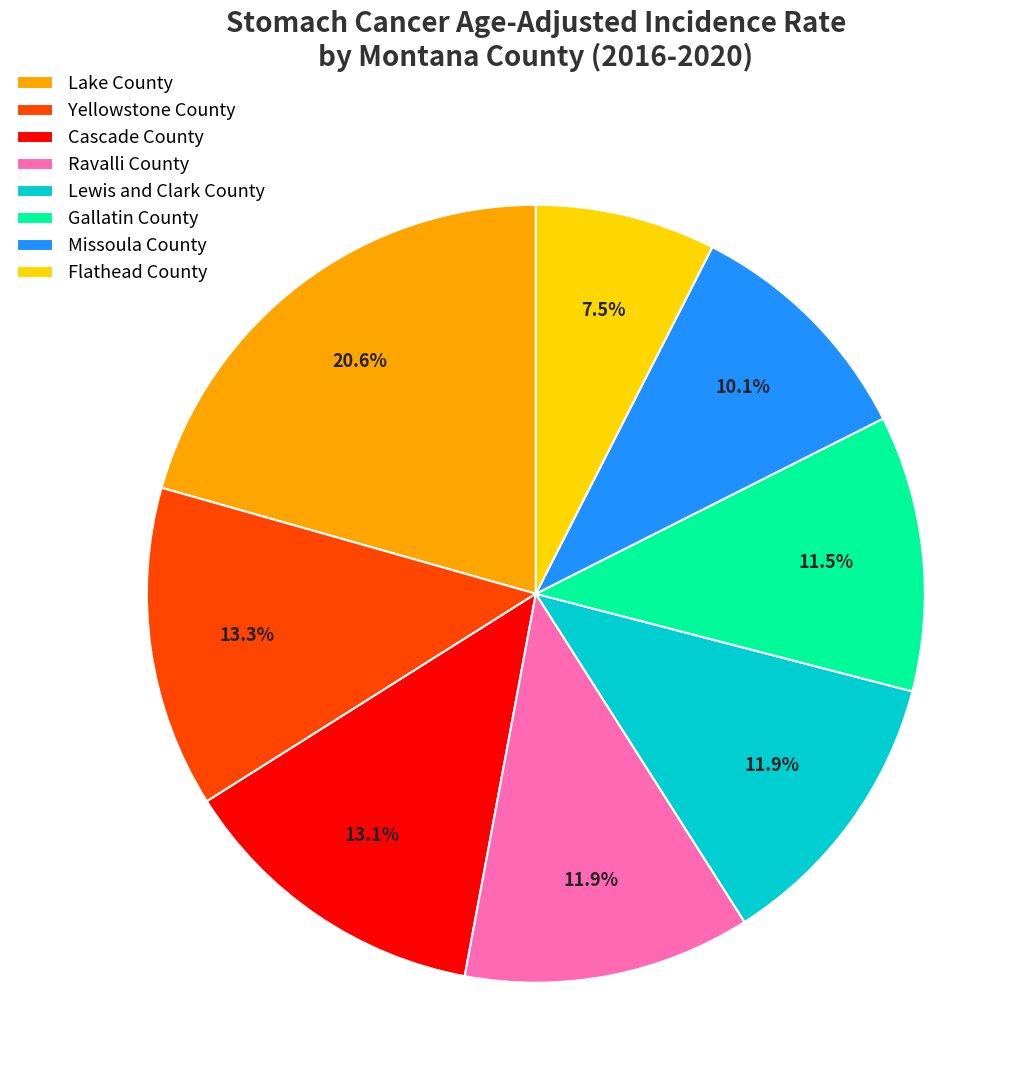

What is the largest slice in the pie chart?

Lake County